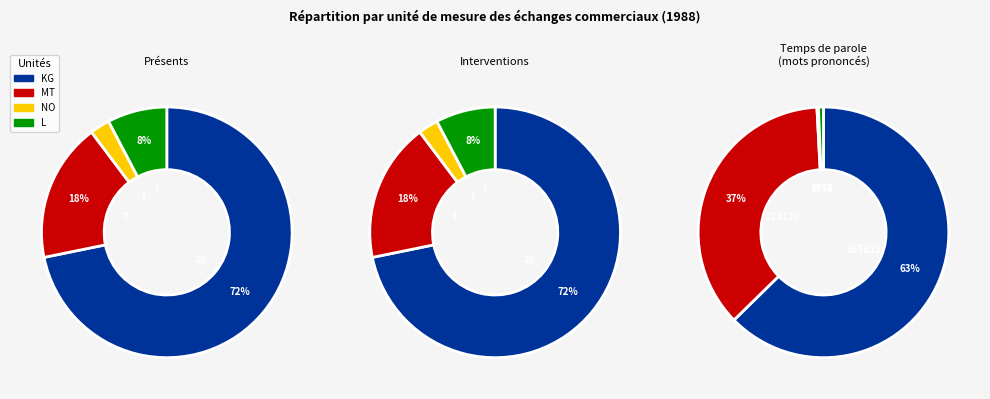

To the nearest percent, what is the difference between the KG and NO slice percentages?

69%